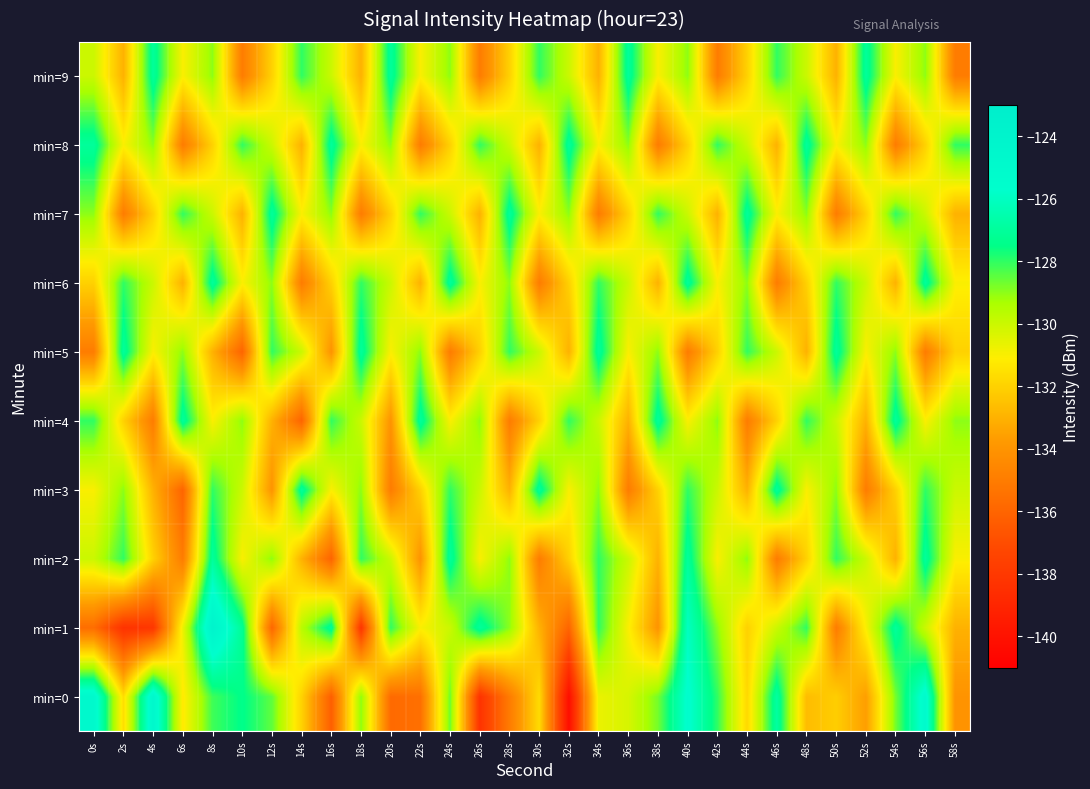

Count the number of categories in the chart.

30